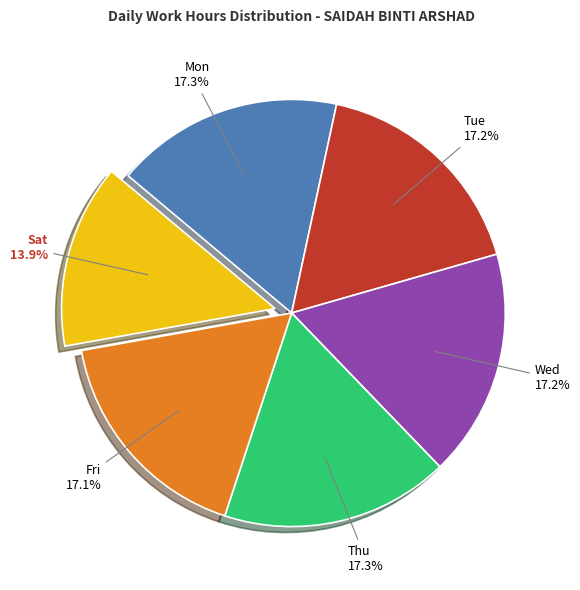

Do Sat and Wed together represent more than half of the pie?

No